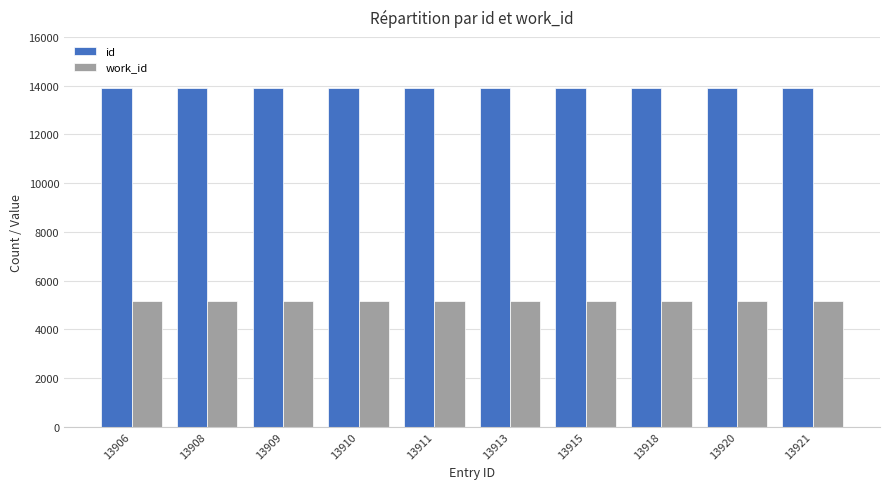

Rank the series at 13910 from lowest to highest value.

work_id, id